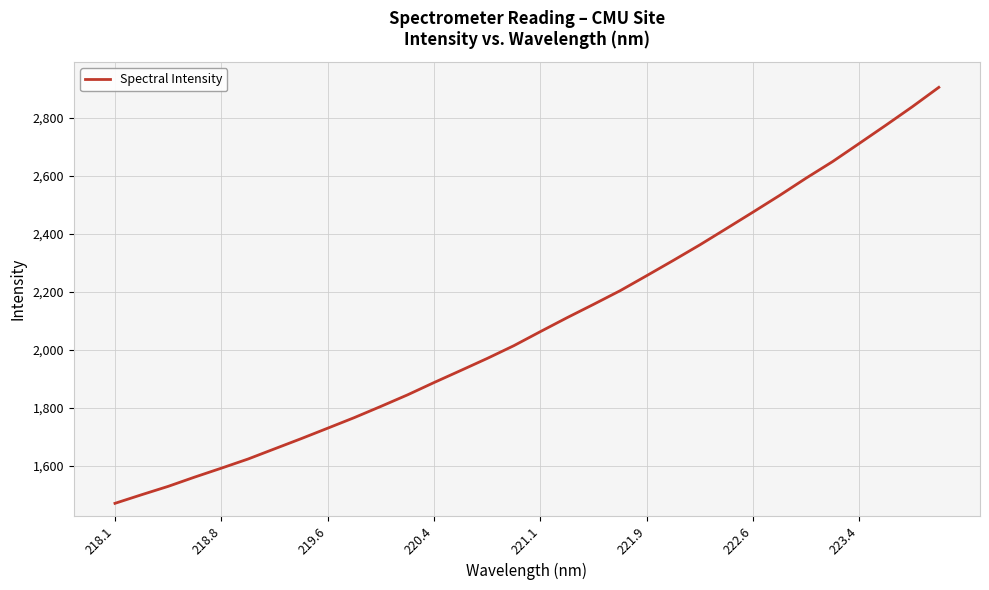

What is the maximum value shown in the chart?

2905.5